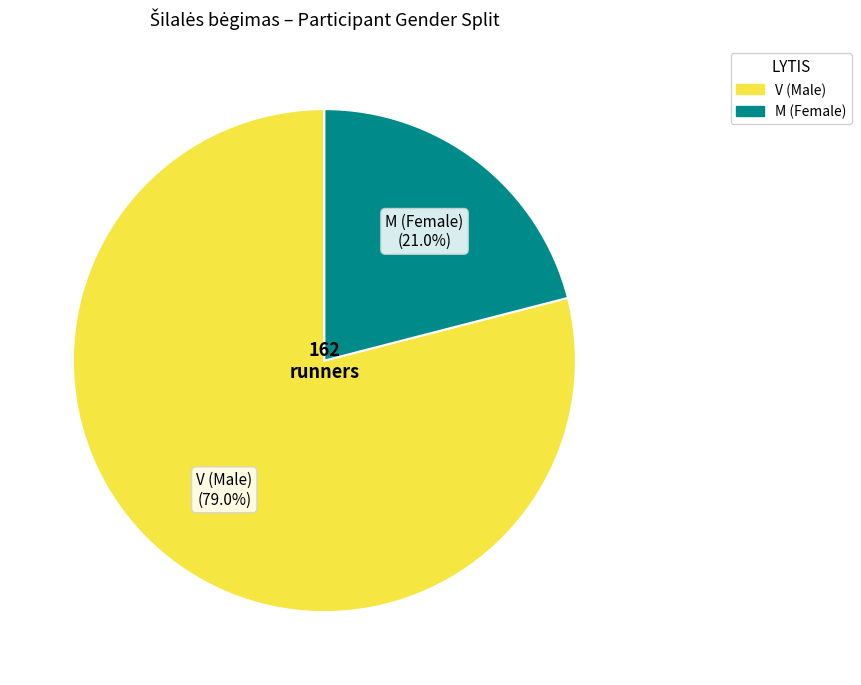

What is the ratio of the value at V to the value at M?

3.8